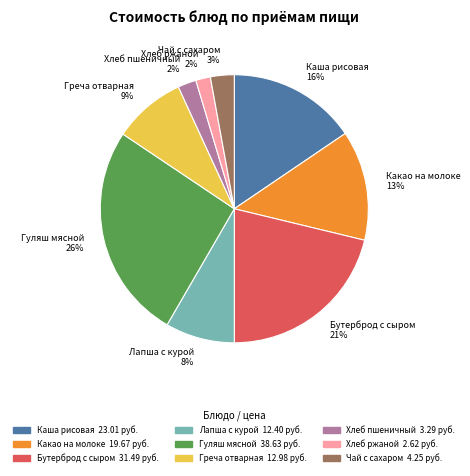

Count the number of slices in the pie.

9